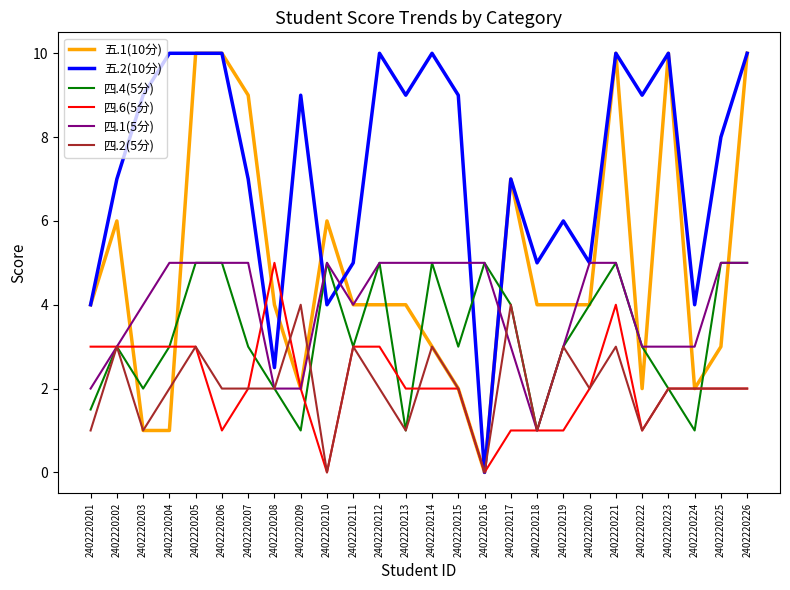

What is the total value across all series at 2402220202?

25.0